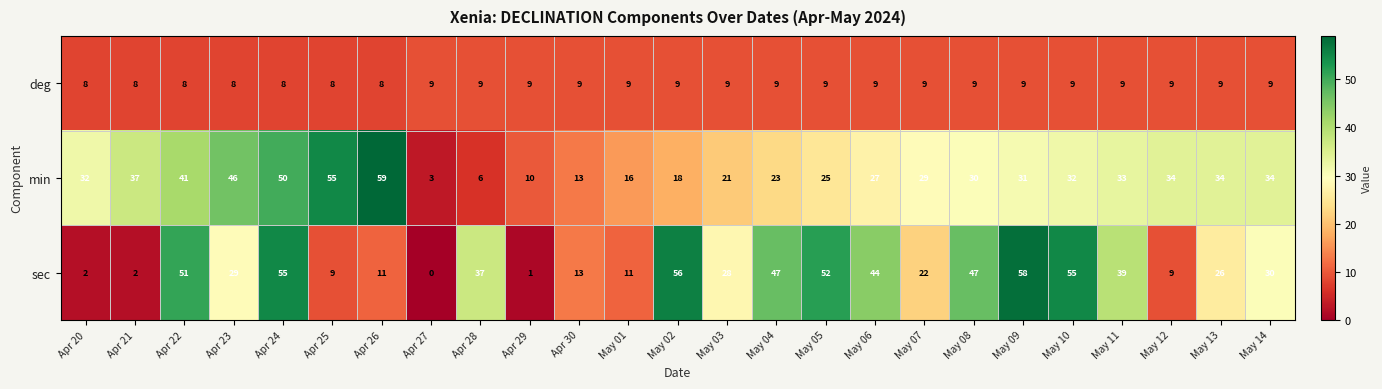

What is the difference between the highest and lowest values at Apr 30?

4